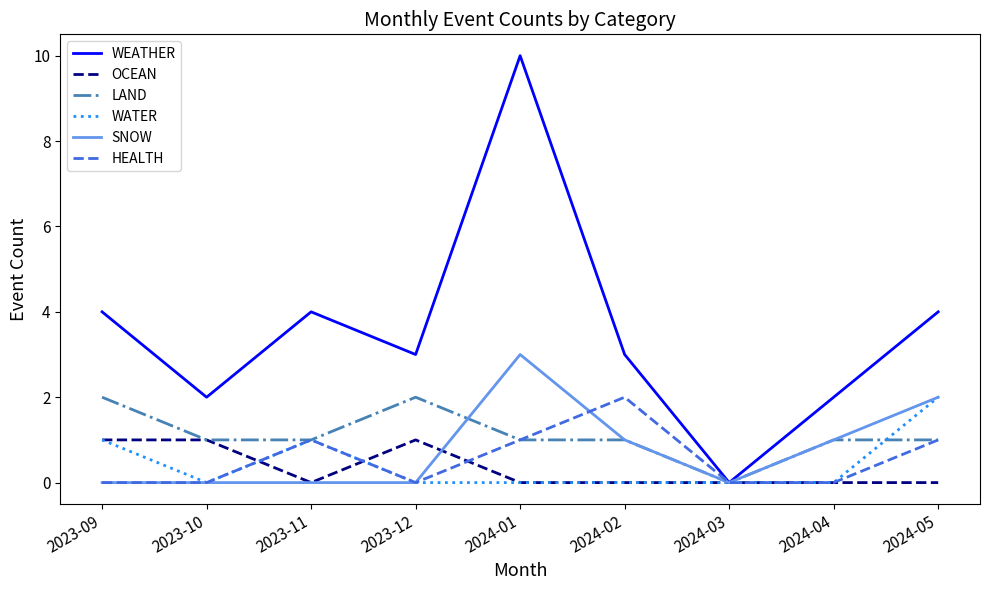

How many lines are shown in the chart?

6